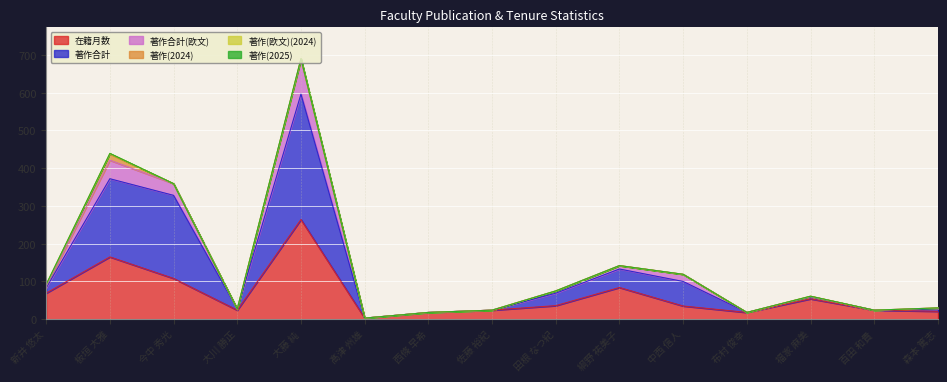

What is the highest value of the 在籍月数 series?

264